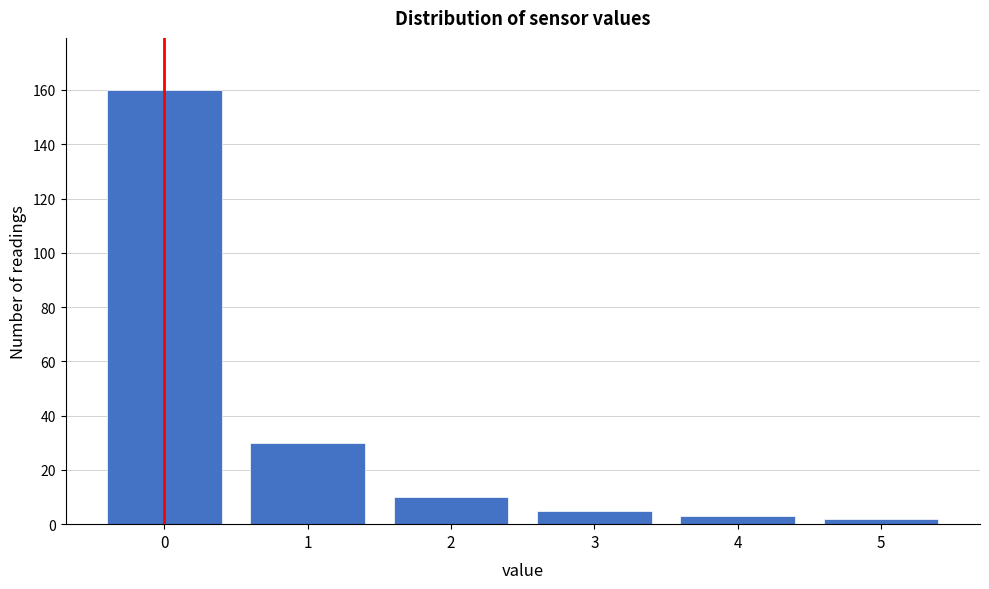

Reading left to right, transcribe all the data shown in this chart.

0=160	1=30	2=10	3=5	4=3	5=2